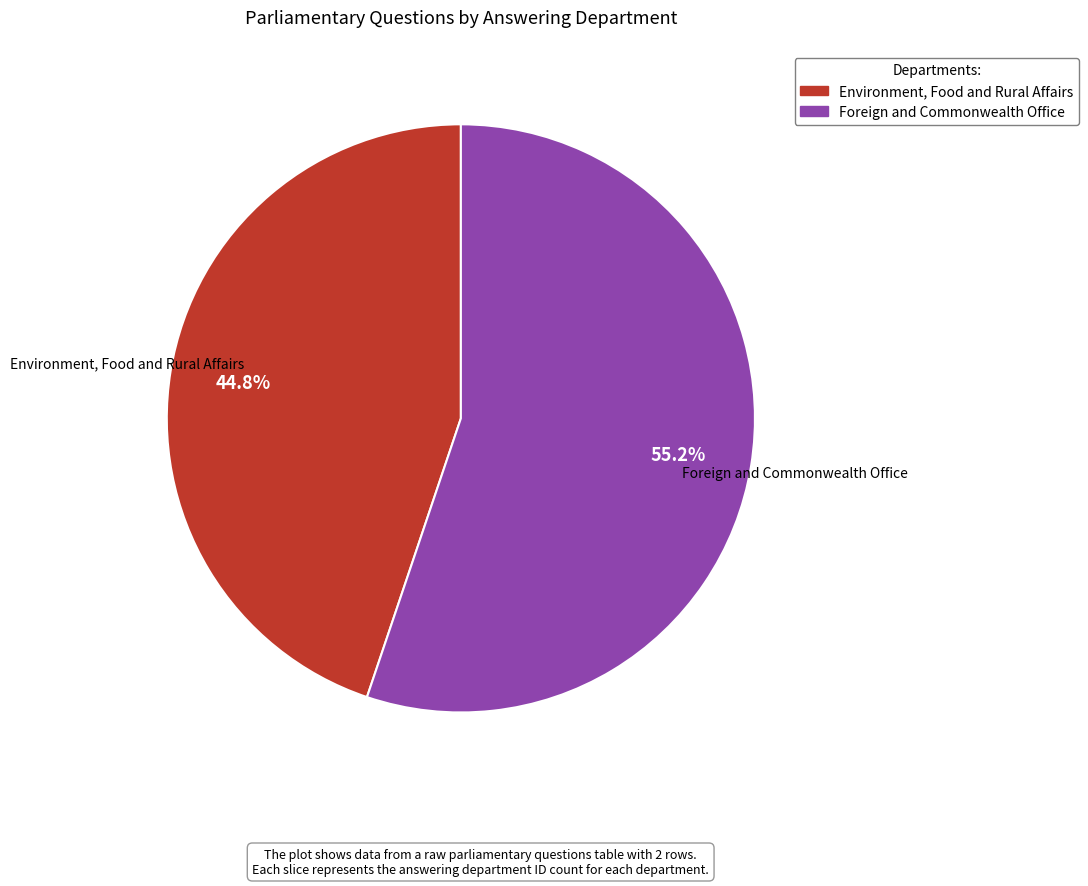

Which has a higher value, Environment, Food and Rural Affairs or Foreign and Commonwealth Office?

Foreign and Commonwealth Office